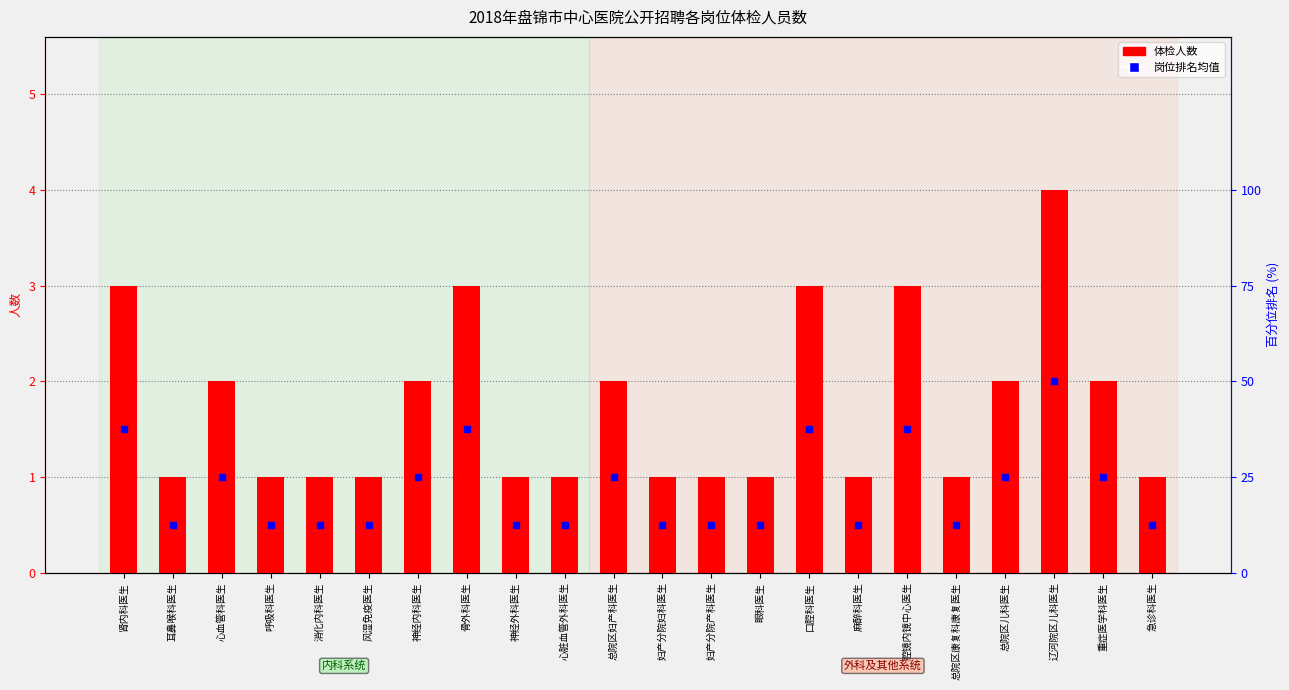

What is the change in value from 消化内科医生 to 口腔科医生?

+2